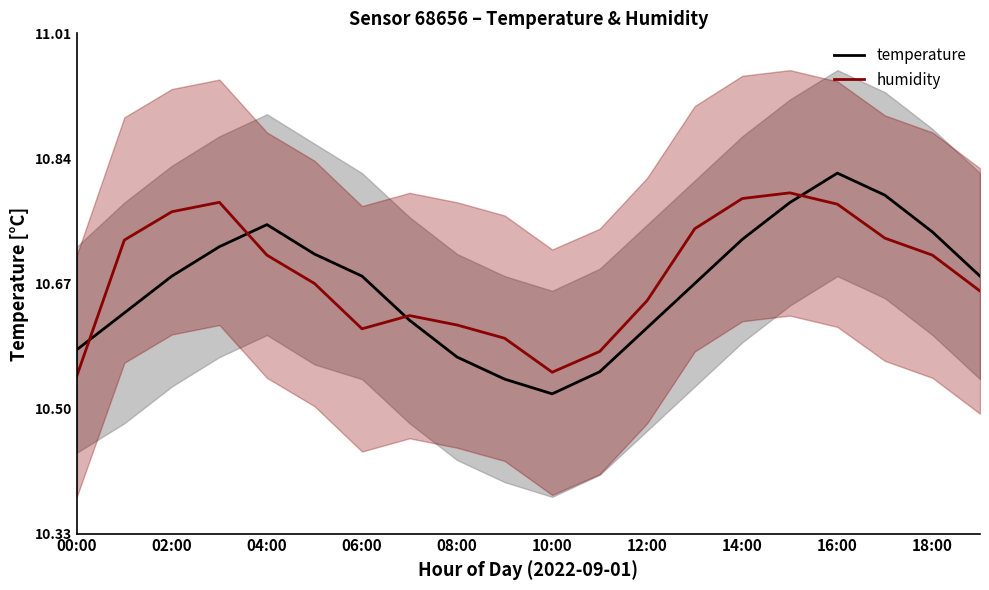

Which series ends up on top after the final intersection of temperature and humidity?

temperature